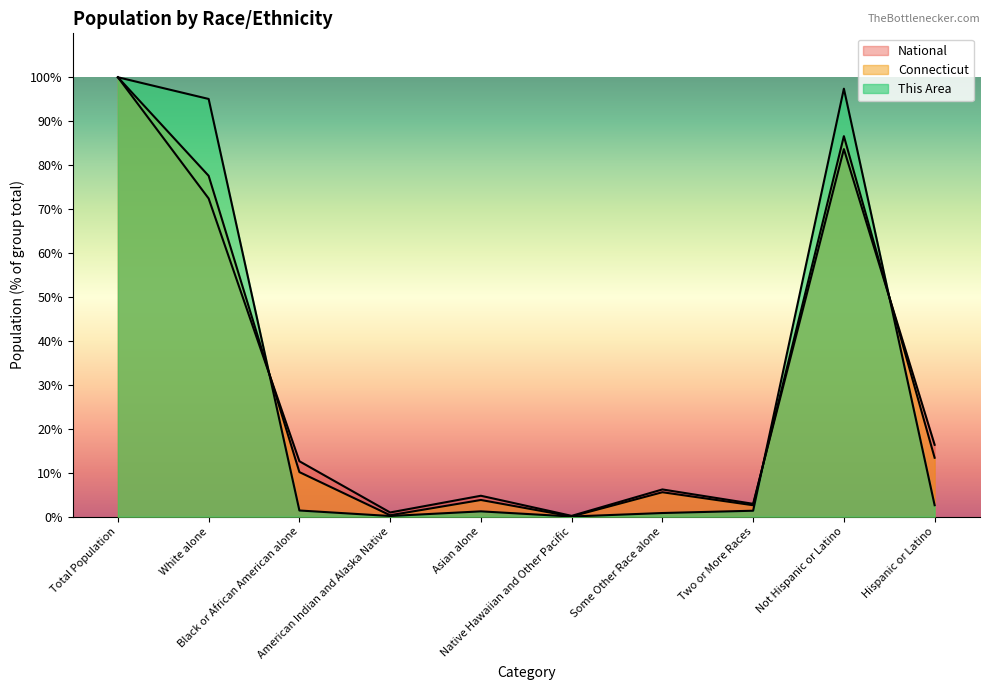

Count the number of data series in this chart.

3